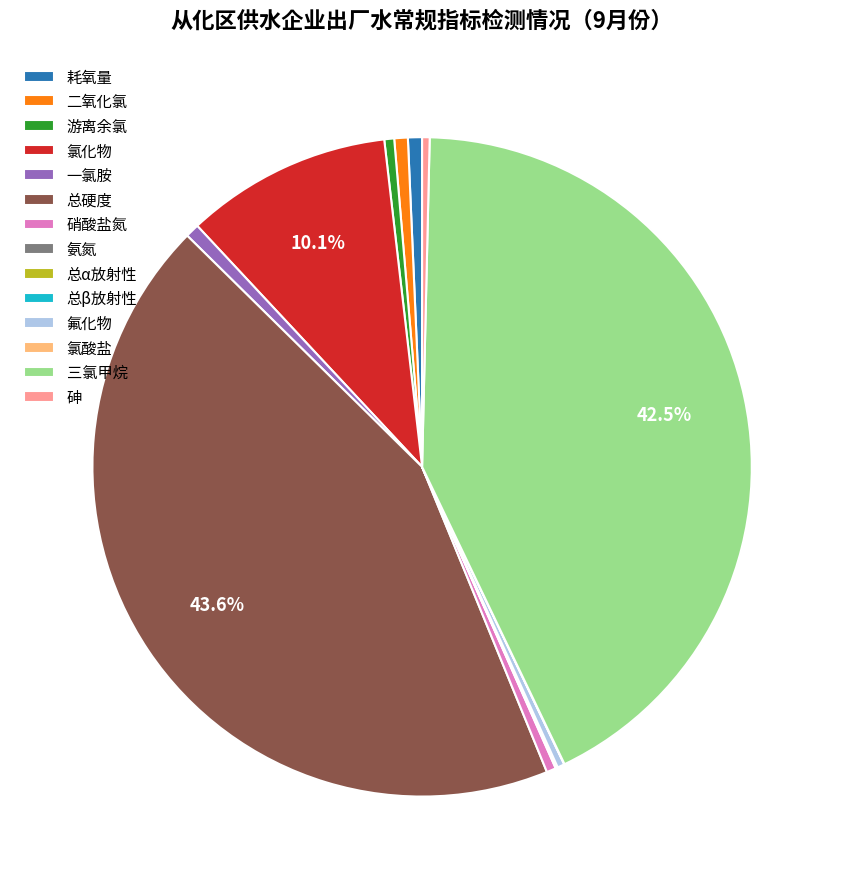

Which slice is the largest?

总硬度